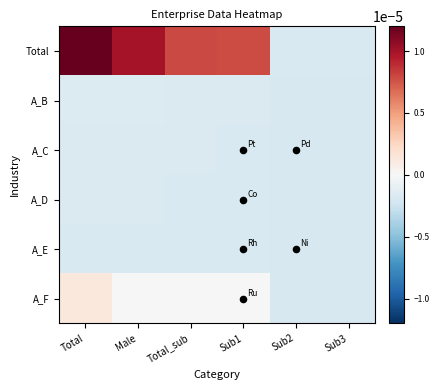

Reading right to left, list all the values displayed in this chart.

Total: Sub3=-0.0	Sub2=-0.0	Sub1=0.0	Total_sub=0.0	Male=0.0	Total=0.0
A_B: Sub3=-0.0	Sub2=-0.0	Sub1=-0.0	Total_sub=-0.0	Male=-0.0	Total=-0.0
A_C: Sub3=-0.0	Sub2=-0.0	Sub1=-0.0	Total_sub=-0.0	Male=-0.0	Total=-0.0
A_D: Sub3=-0.0	Sub2=-0.0	Sub1=-0.0	Total_sub=-0.0	Male=-0.0	Total=-0.0
A_E: Sub3=-0.0	Sub2=-0.0	Sub1=-0.0	Total_sub=-0.0	Male=-0.0	Total=-0.0
A_F: Sub3=-0.0	Sub2=-0.0	Sub1=-0.0	Total_sub=-0.0	Male=-0.0	Total=0.0